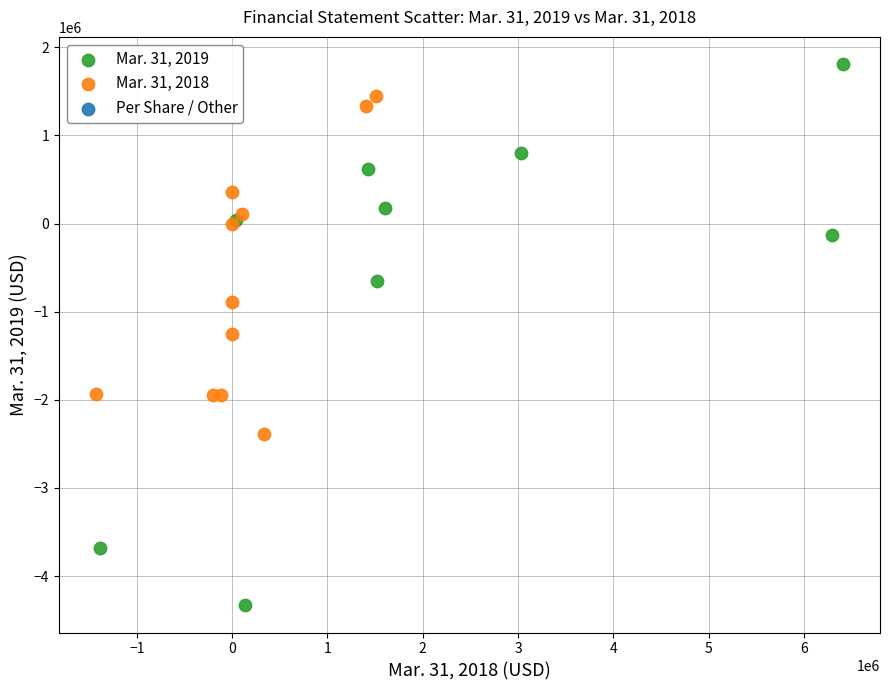

Which series reaches the maximum Y coordinate?

Mar. 31, 2019